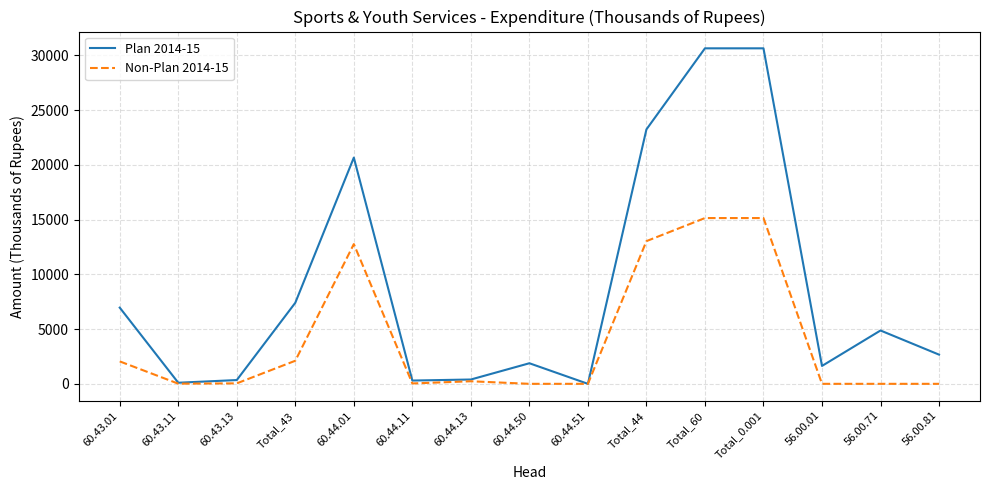

Does the chart display data point markers on the line(s)?

No